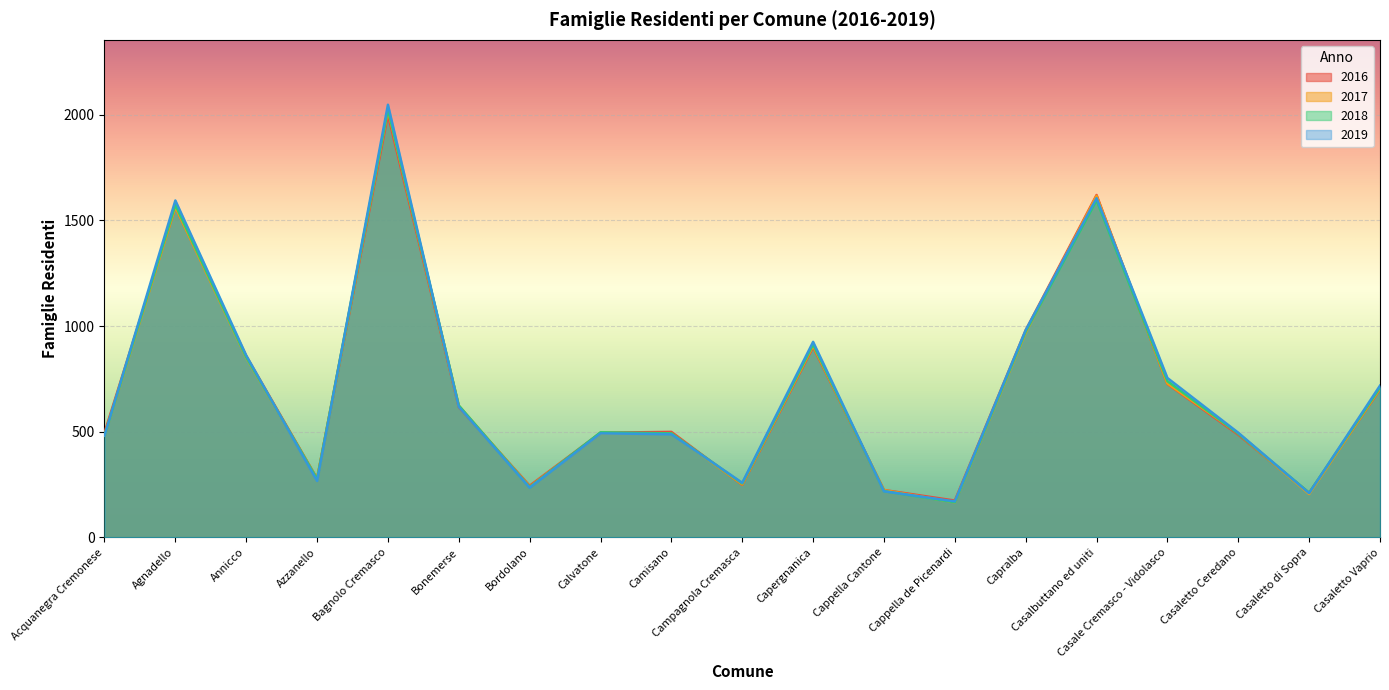

How many series are shown in this chart?

4